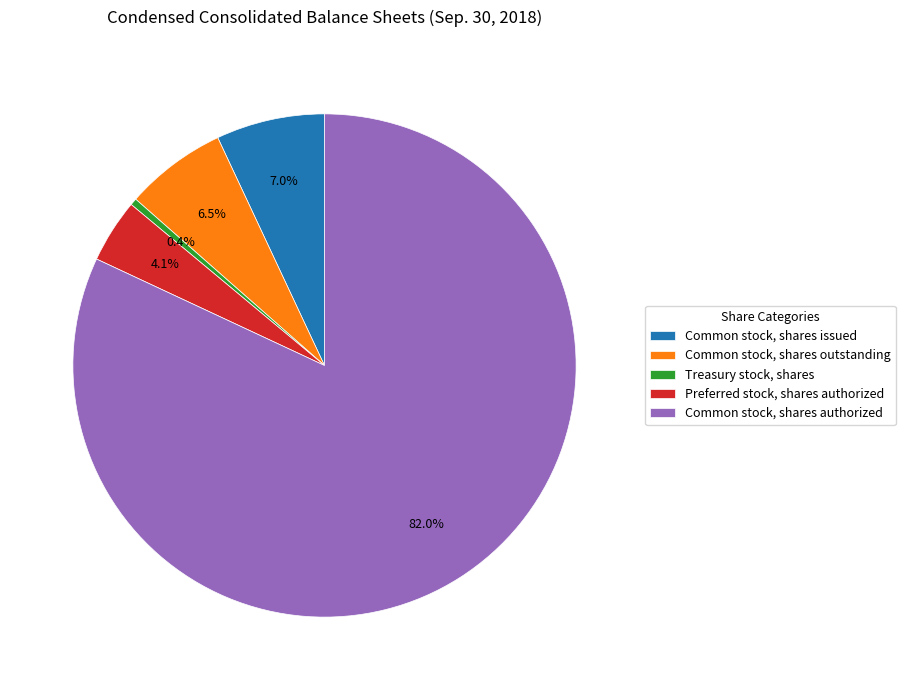

What percentage do Common stock, shares outstanding and Common stock, shares issued together represent?

13.5%